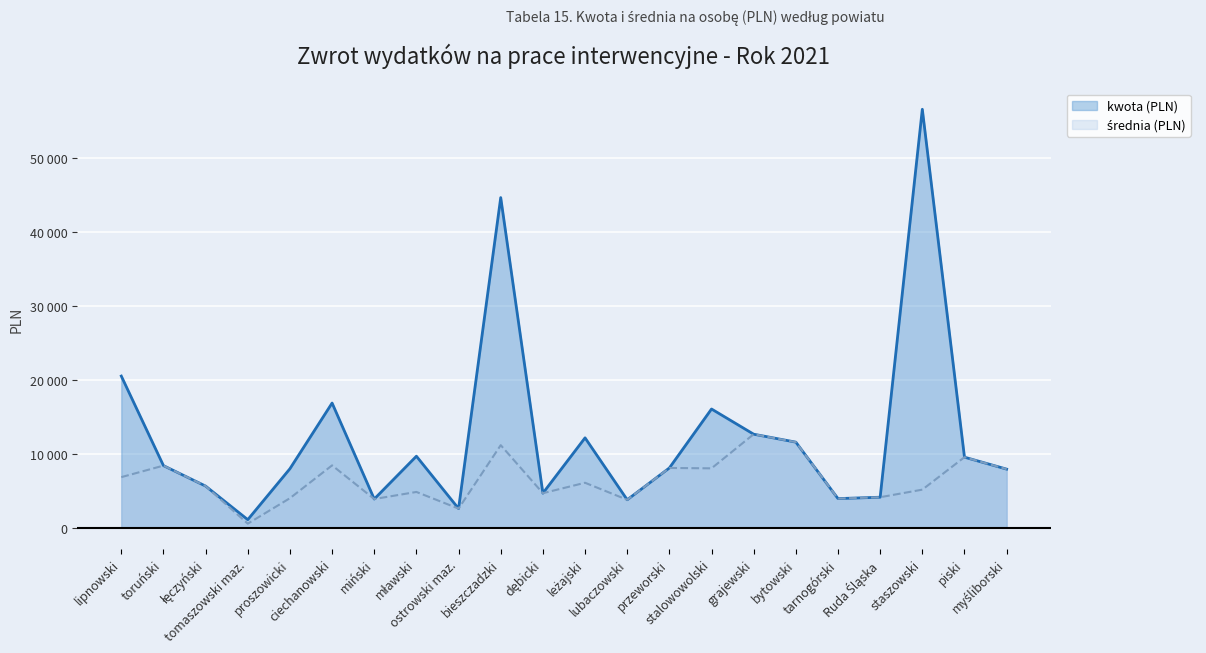

Which category has the lowest value across all series?

tomaszowski maz.